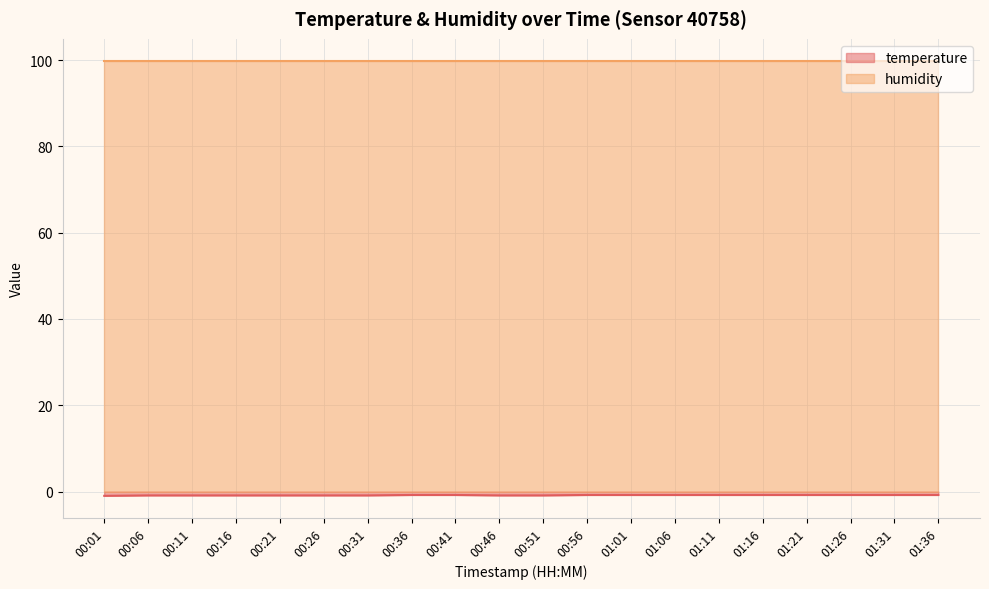

What is the difference between the second highest and minimum values?

0.2